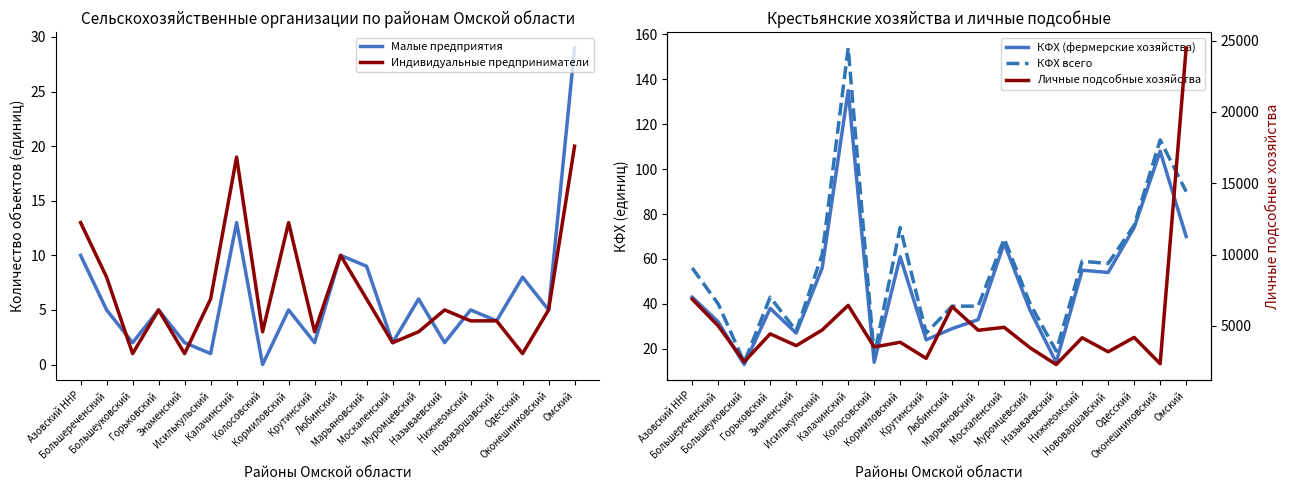

True or false: Малые предприятия has more than 1 interior local peaks.

True